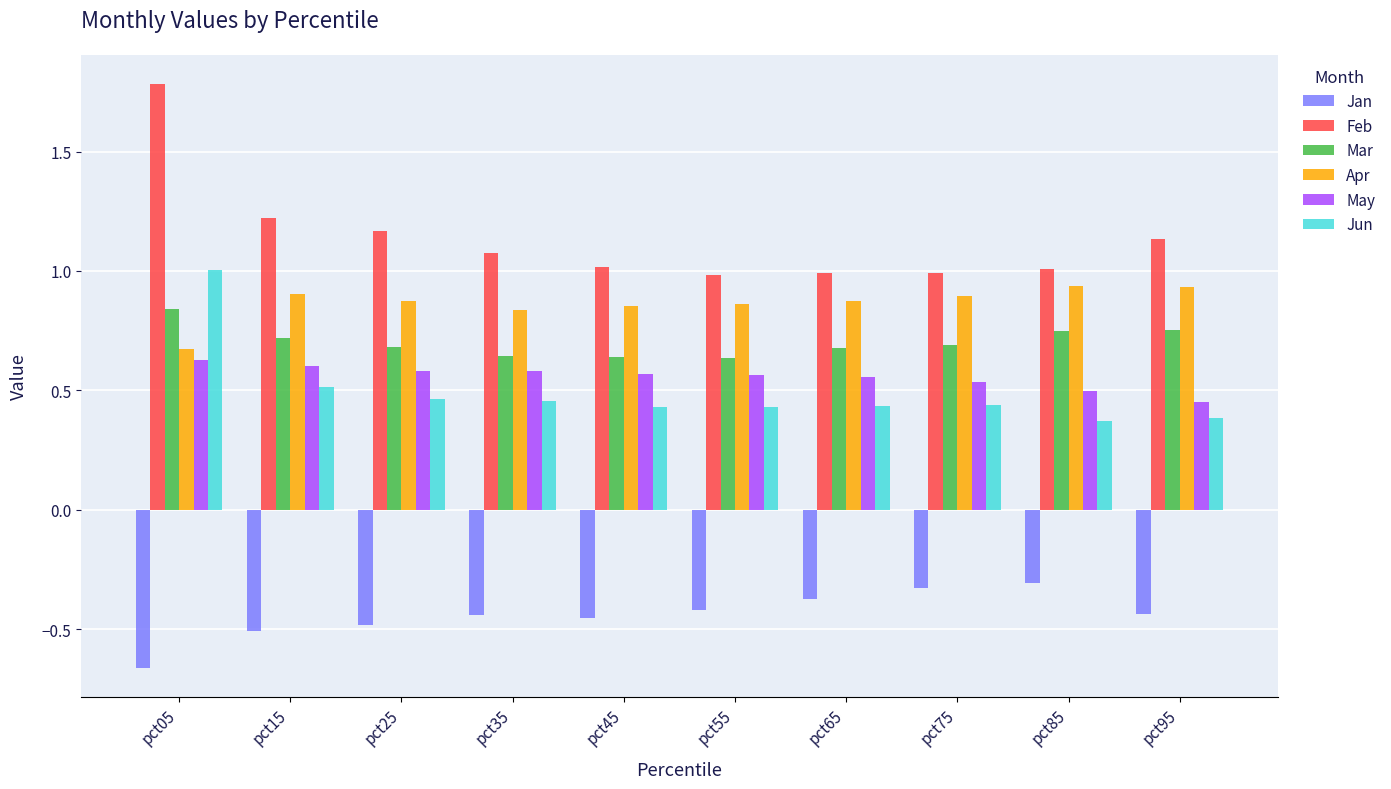

What is the difference between the Apr values at pct05 and pct95?

0.3